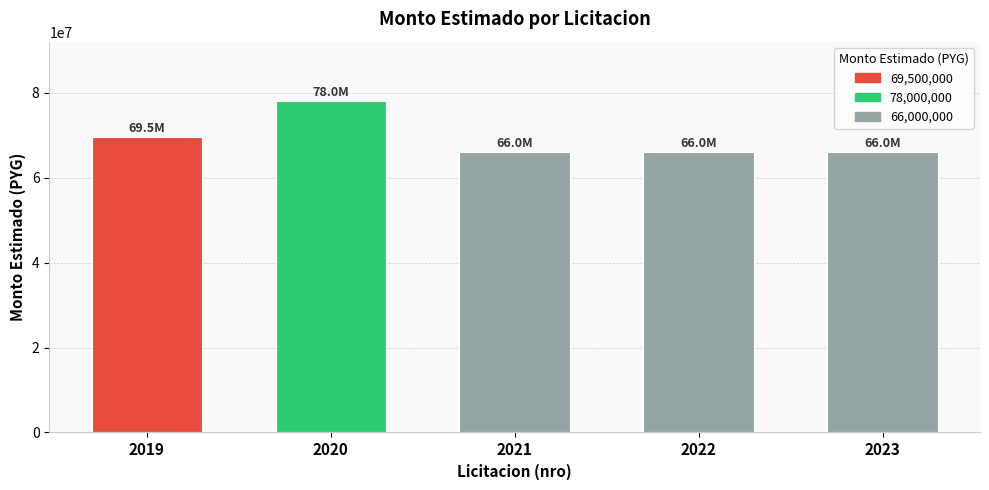

What is the average value?

69100000